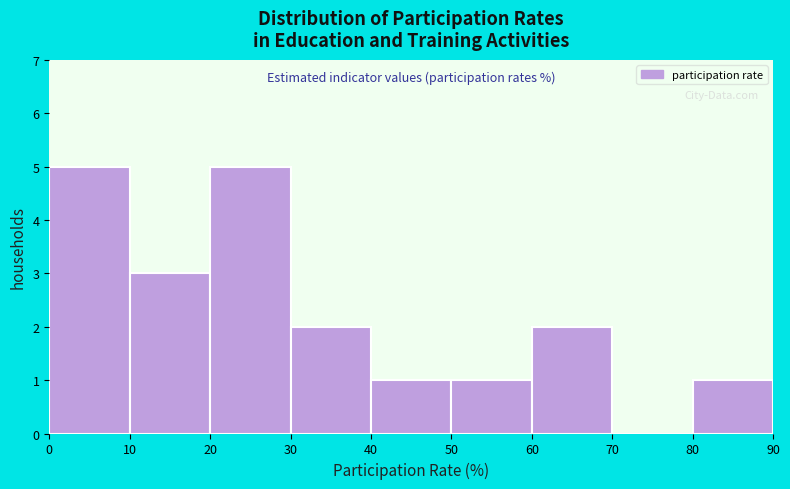

What is the height of the bar covering 60 to 70 on the x-axis? The values are not printed on the chart, so give them approximately, as read against the axis.

2